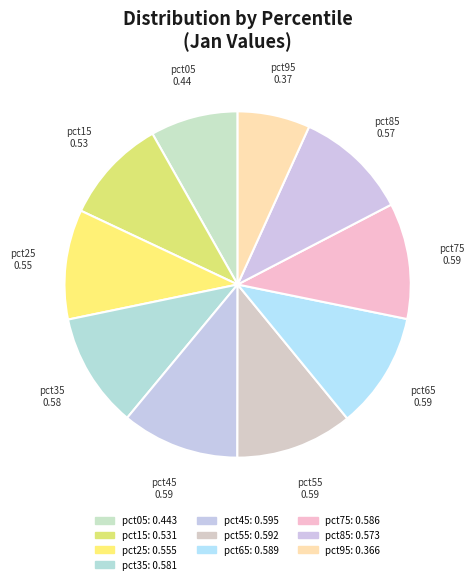

Which slice is the largest?

pct45